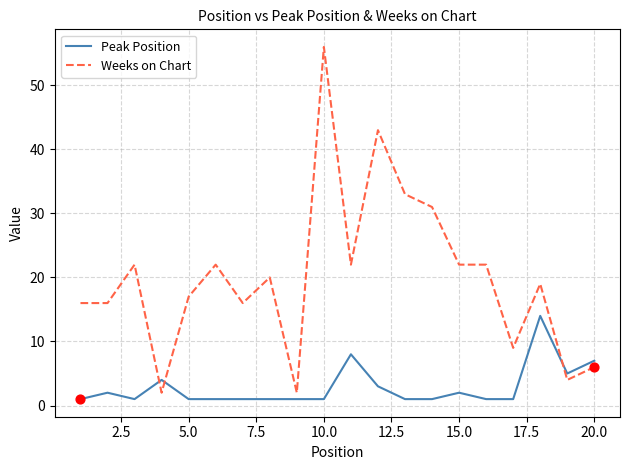

Which series has the largest total across all categories?

Weeks on Chart